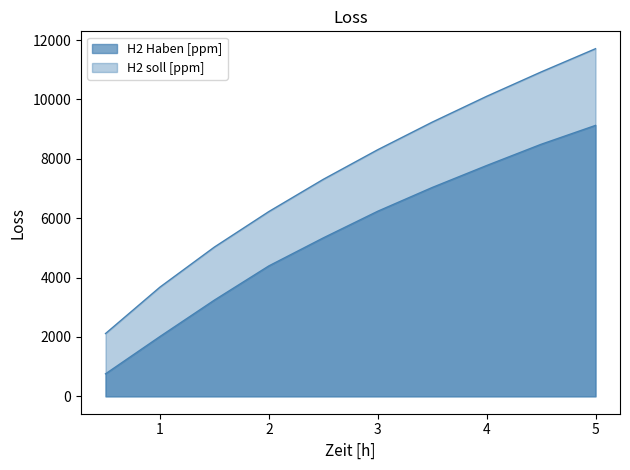

Between 1.0 and 3.0, which series saw the biggest shift?

H2 soll [ppm]